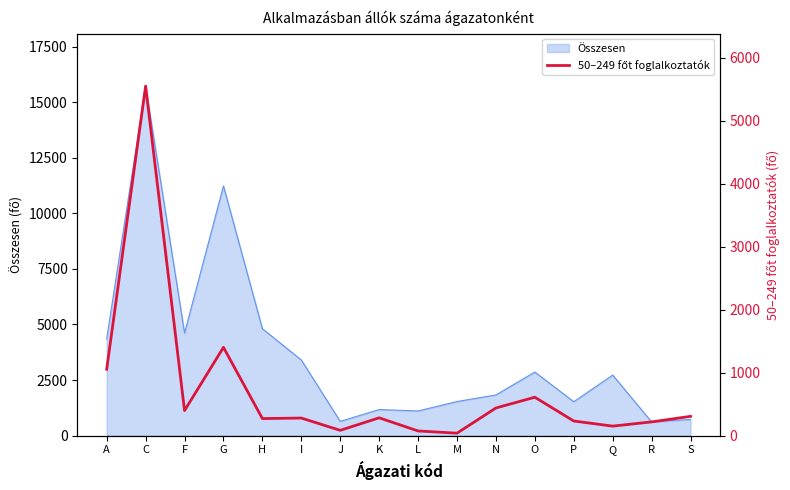

The value of Összesen at Q is 2723. True or false?

True